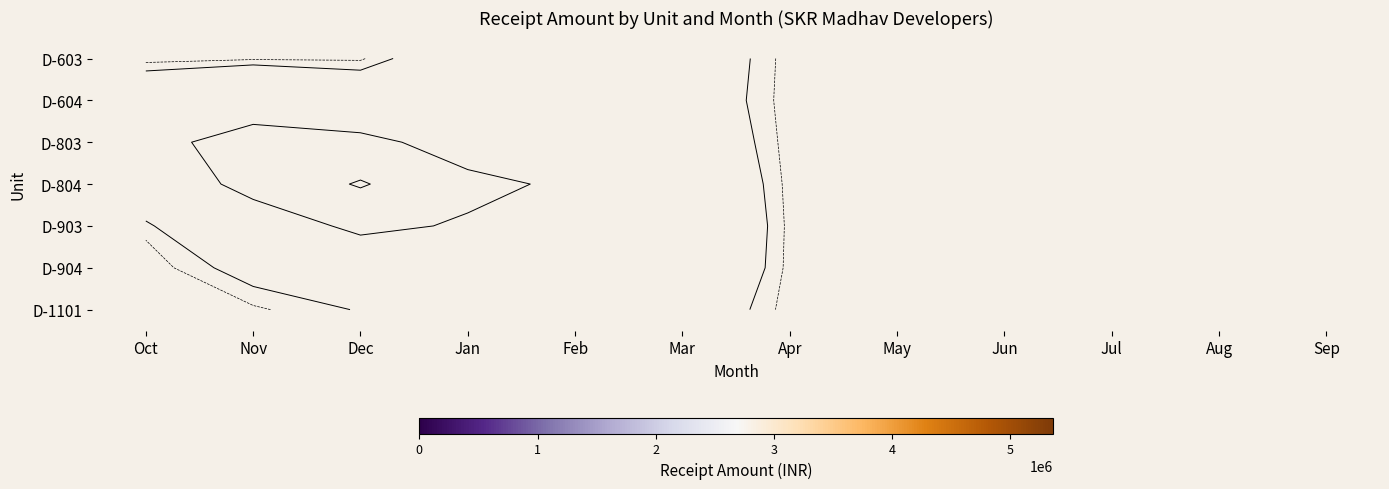

How many distinct data groups are displayed?

7